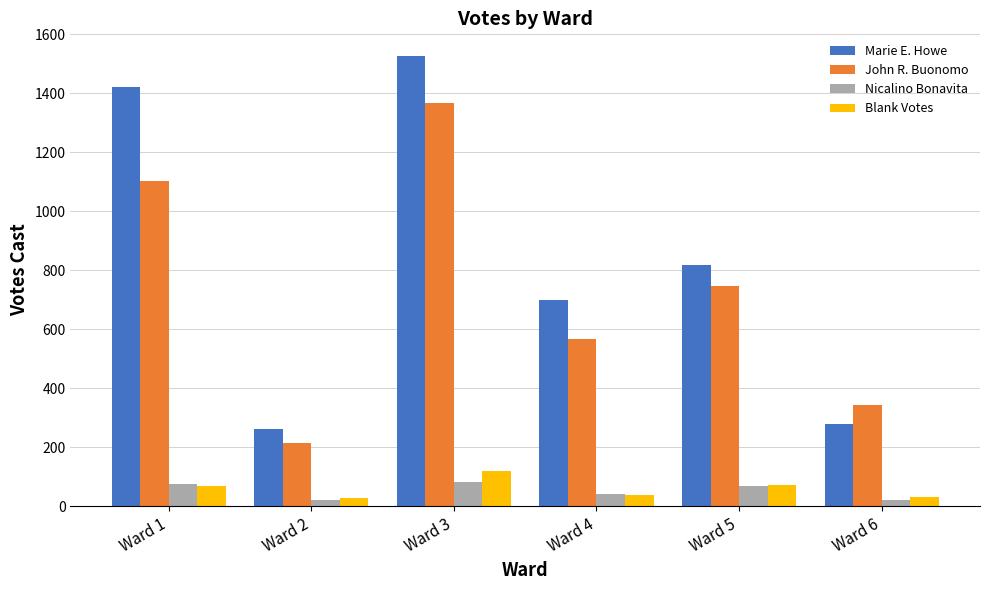

What is the spread (max minus min) of values at Ward 3?

1445